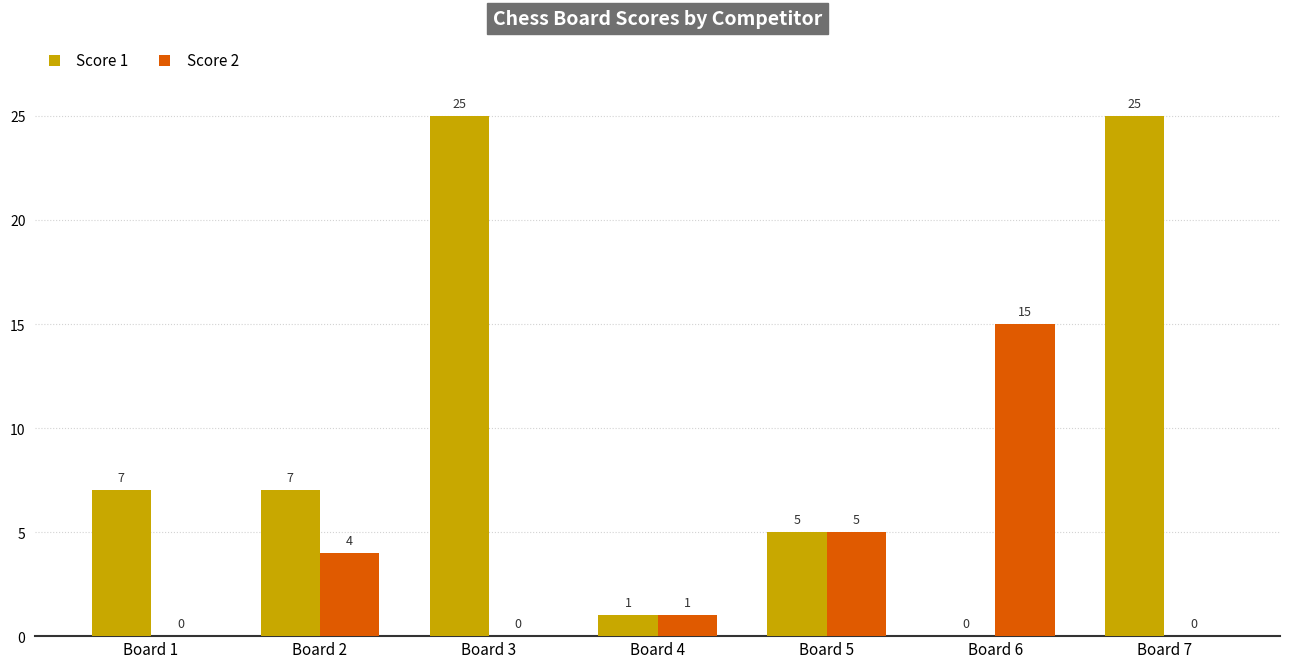

True or false: Score 2 has a value of 7 at Board 5.

False